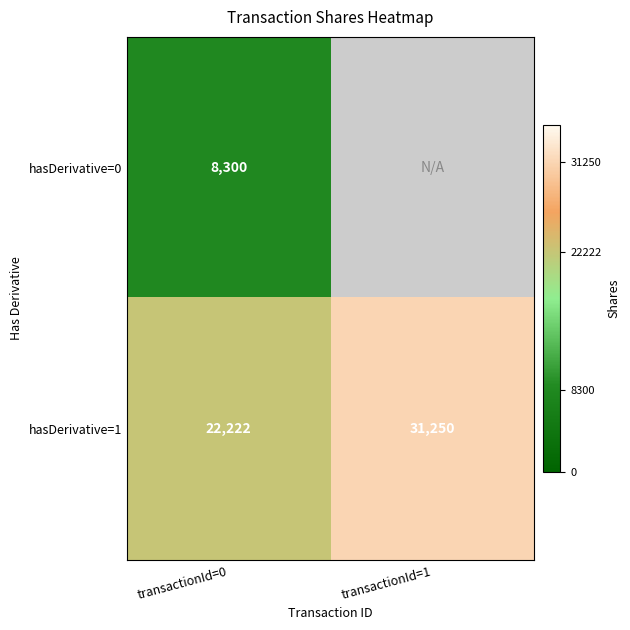

Rank the categories by hasDerivative=1 value from highest to lowest.

transactionId=1, transactionId=0